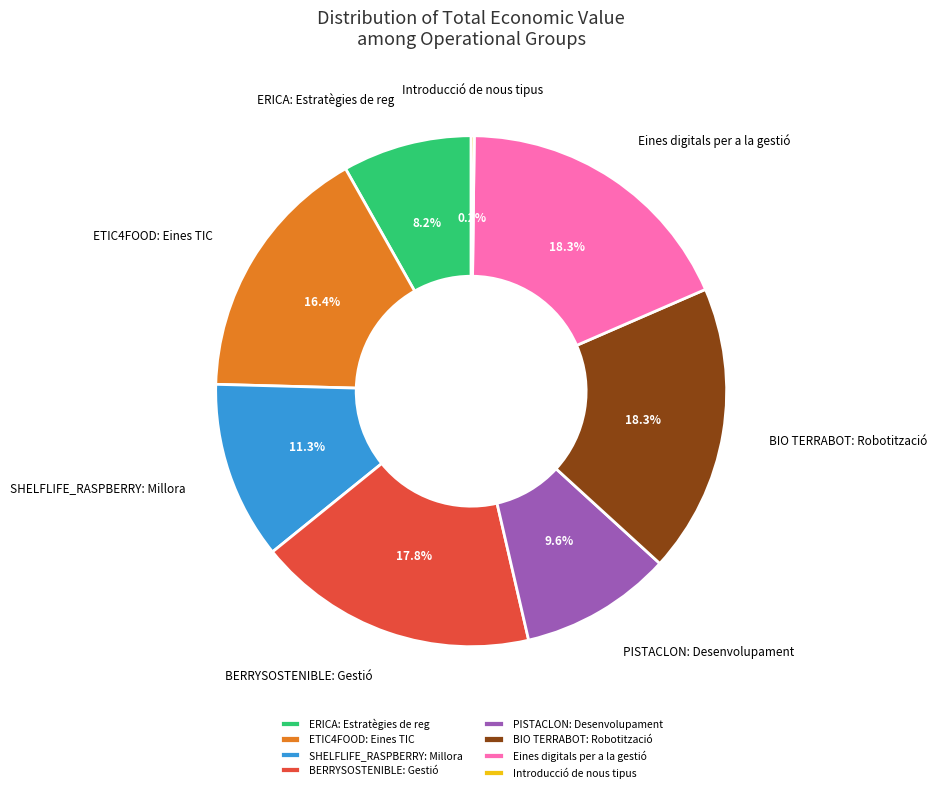

Is it true that BIO TERRABOT: Robotització is 18% of the pie?

True